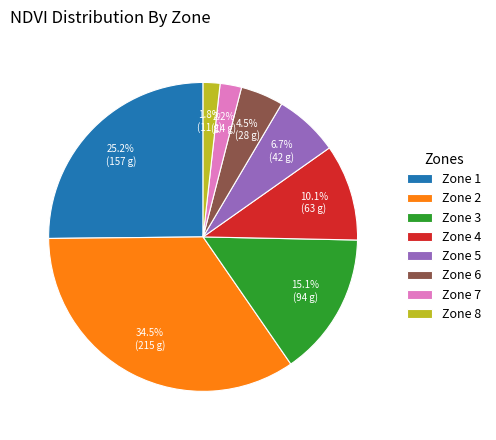

What is the largest slice in the pie chart?

Zone 2